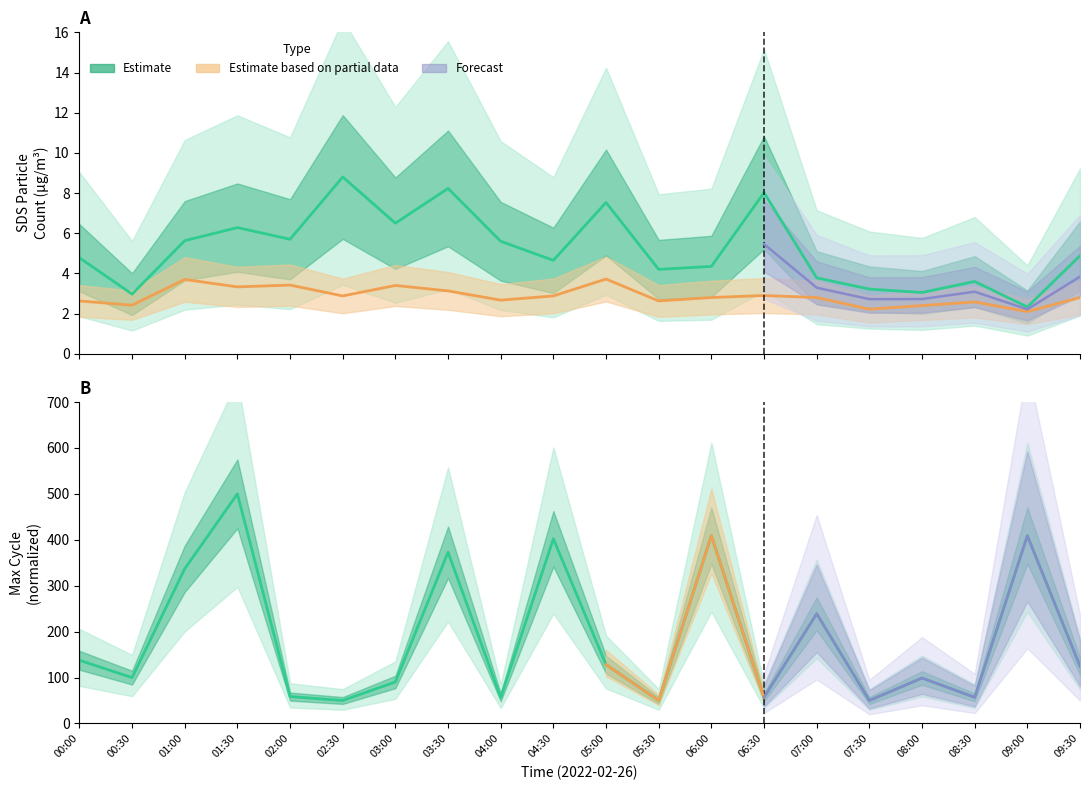

True or false: SDS_P1 and SDS_P2 cross at least once.

False